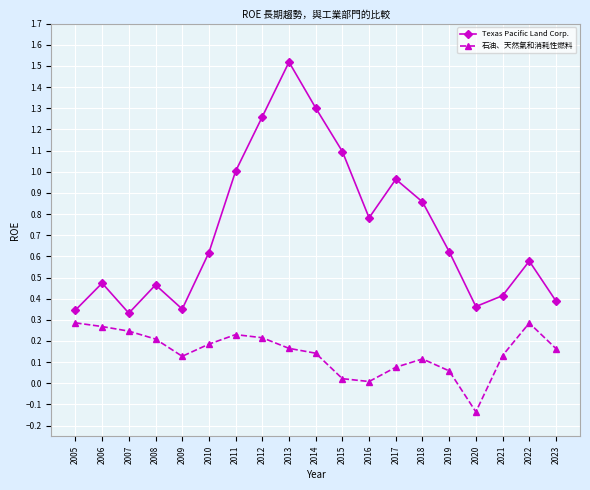

At which category is the sum across all series the highest?

2013